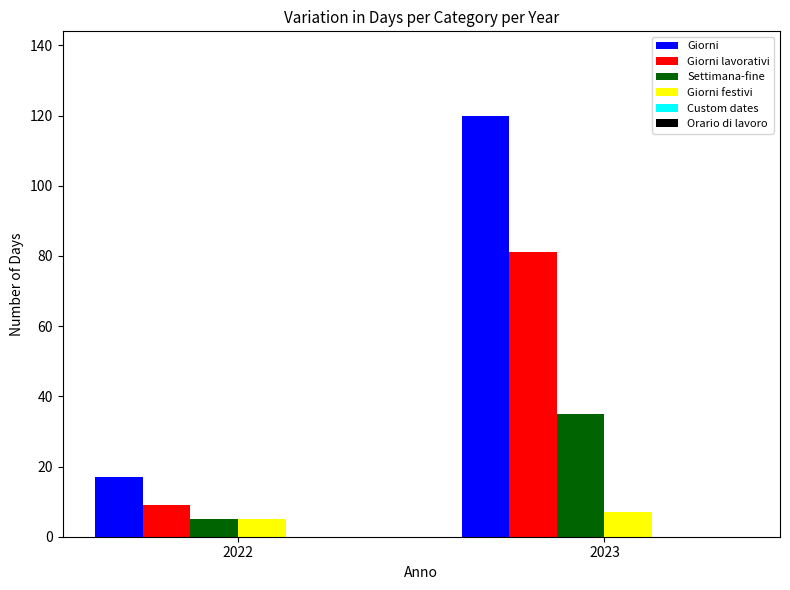

What is the total value across all series at 2023?

243